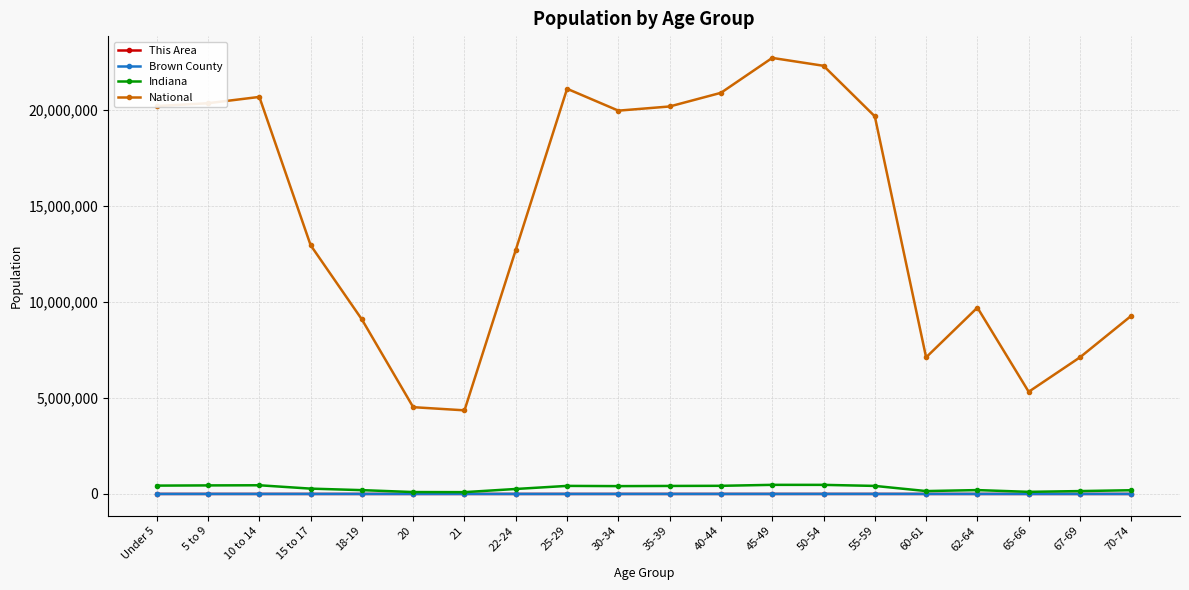

True or false: Brown County and National intersect in this chart.

False